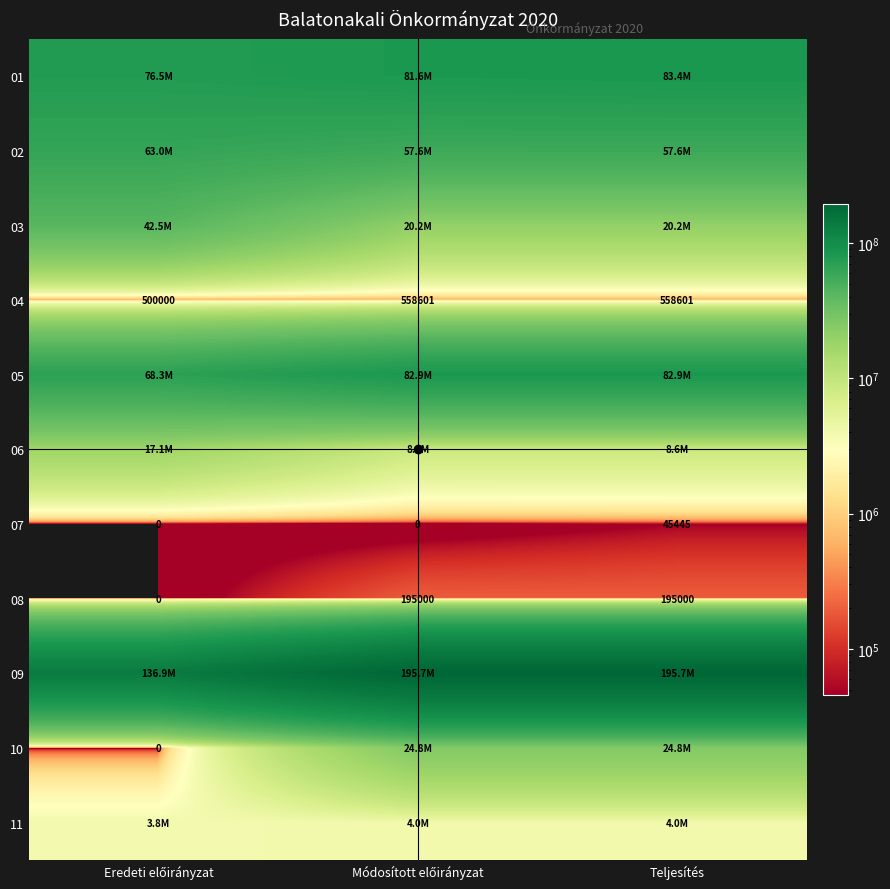

At Teljesítés, list the series in order from smallest to largest.

07, 08, 04, 11, 06, 03, 10, 02, 05, 01, 09